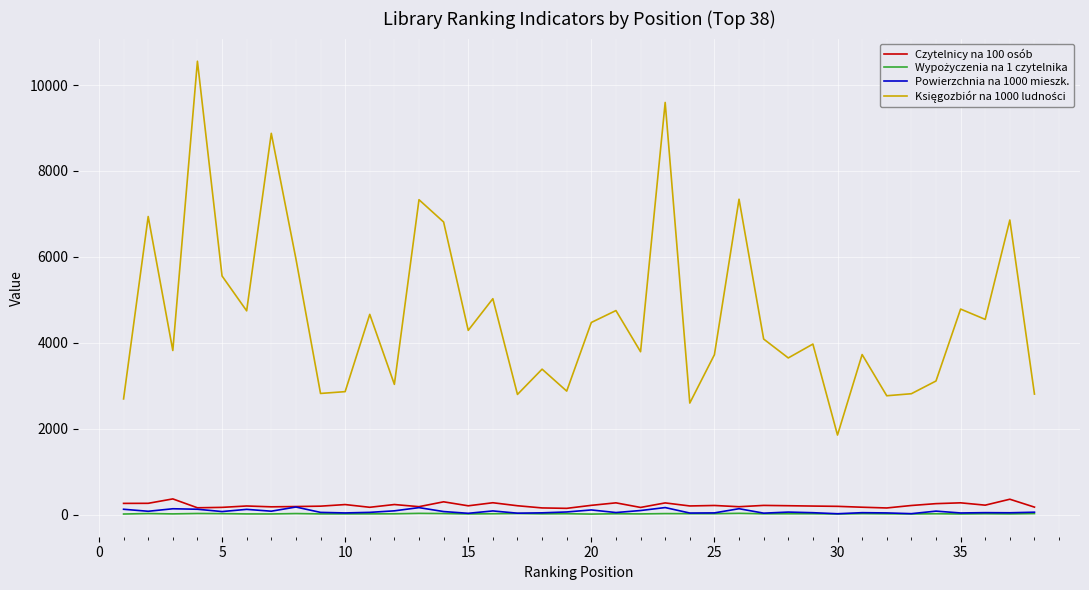

What is the maximum value shown in the chart?

10555.8